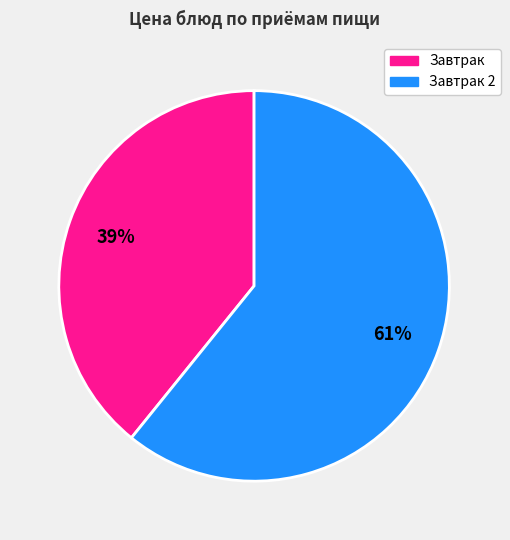

To the nearest percent, what is the difference between the largest and smallest slice percentages?

22%